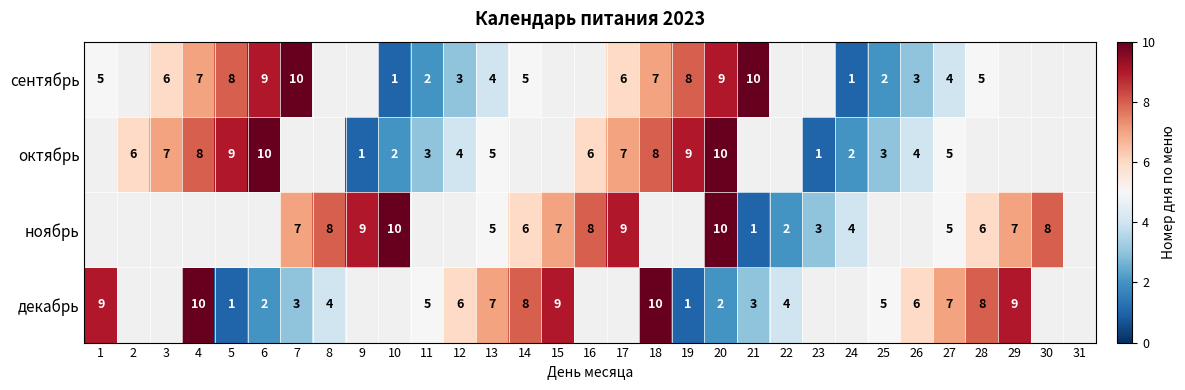

Is it true that сентябрь equals 2 at 10?

False